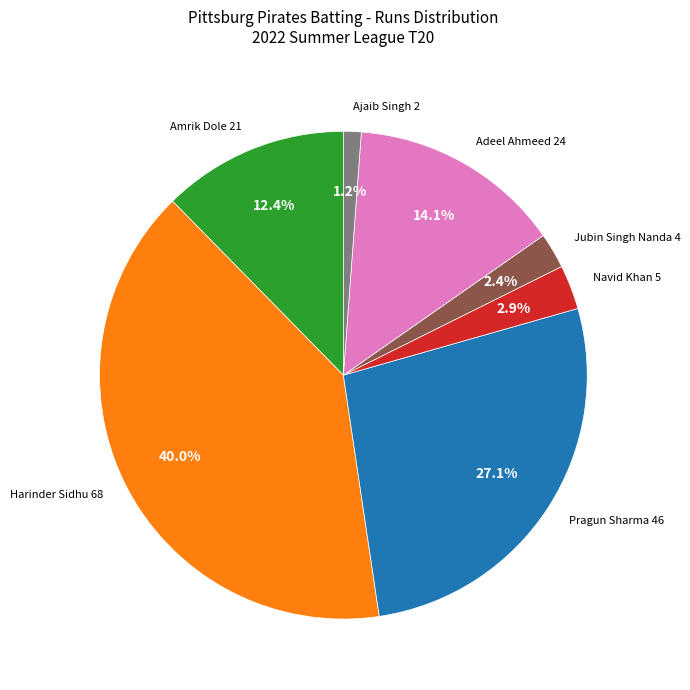

Is there a majority slice in this chart?

No